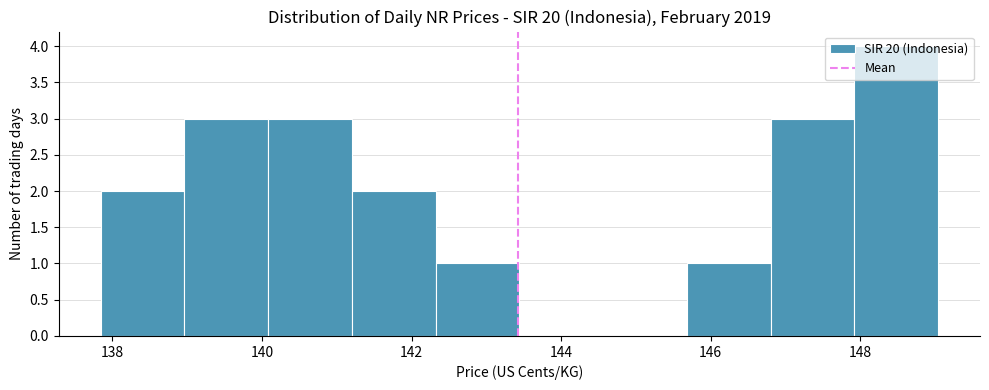

Reading left to right, list every bar in this chart as the range it spans on the x-axis followed by its height. Neither the bar edges nor the heights are printed on the chart, so give them approximately, as read against the axes.

137.84 to 138.96: 2
138.96 to 140.08: 3
140.08 to 141.20: 3
141.20 to 142.32: 2
142.32 to 143.44: 1
143.44 to 144.56: 0
144.56 to 145.68: 0
145.68 to 146.80: 1
146.80 to 147.92: 3
147.92 to 149.04: 4